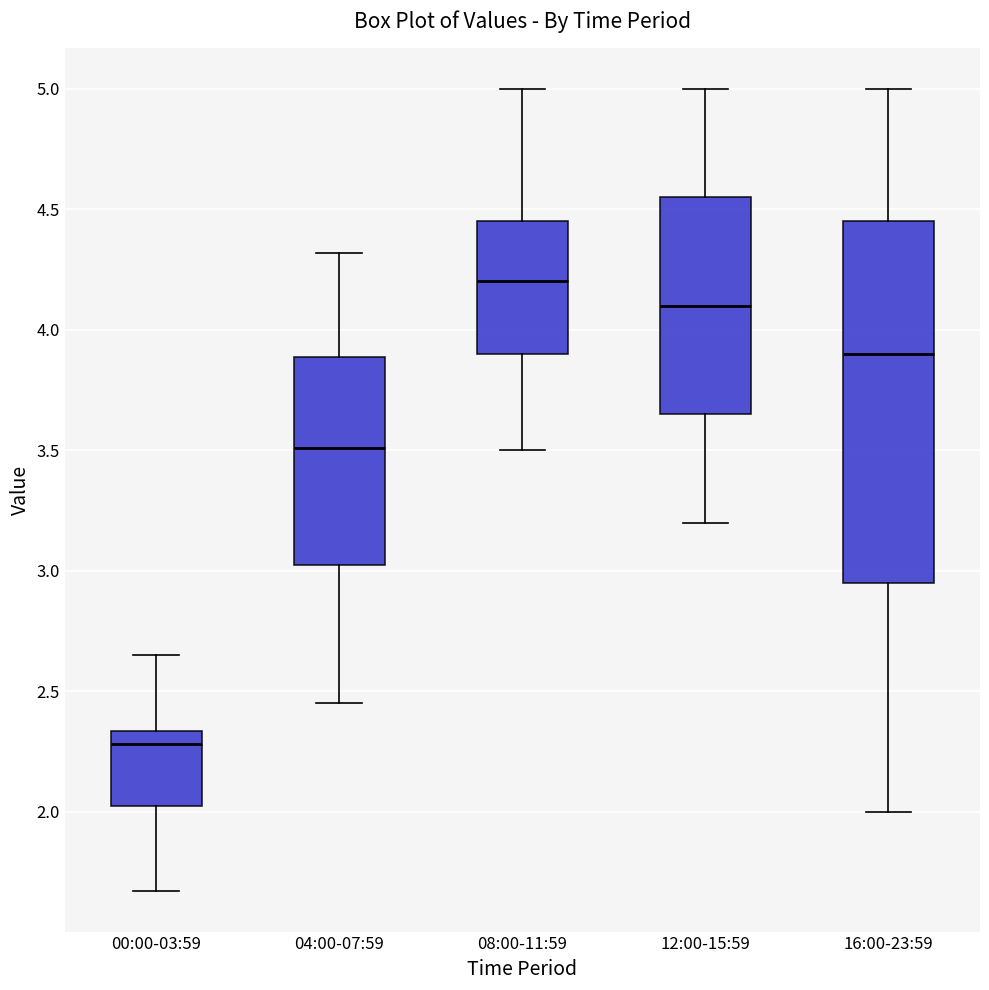

Reading left to right, read every box against the y-axis: the position of its median line, the range the box covers, and the ends of its whiskers. The values are not printed on the chart, so give them approximately, as read against the axis.

00:00-03:59: median 2.30, box 2.00 to 2.35, whiskers 1.65 to 2.65
04:00-07:59: median 3.50, box 3.00 to 3.90, whiskers 2.45 to 4.30
08:00-11:59: median 4.20, box 3.90 to 4.45, whiskers 3.50 to 5.00
12:00-15:59: median 4.10, box 3.65 to 4.55, whiskers 3.20 to 5.00
16:00-23:59: median 3.90, box 2.95 to 4.45, whiskers 2.00 to 5.00